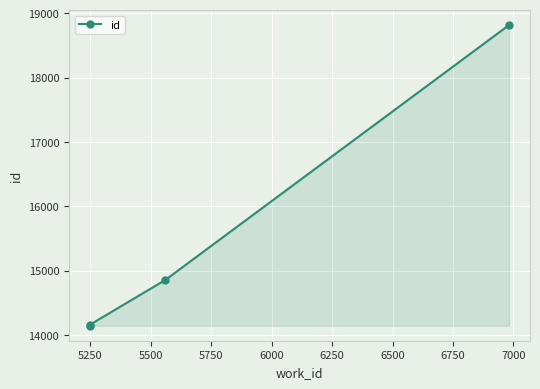

True or false: the data has more than 2 interior local peaks.

False